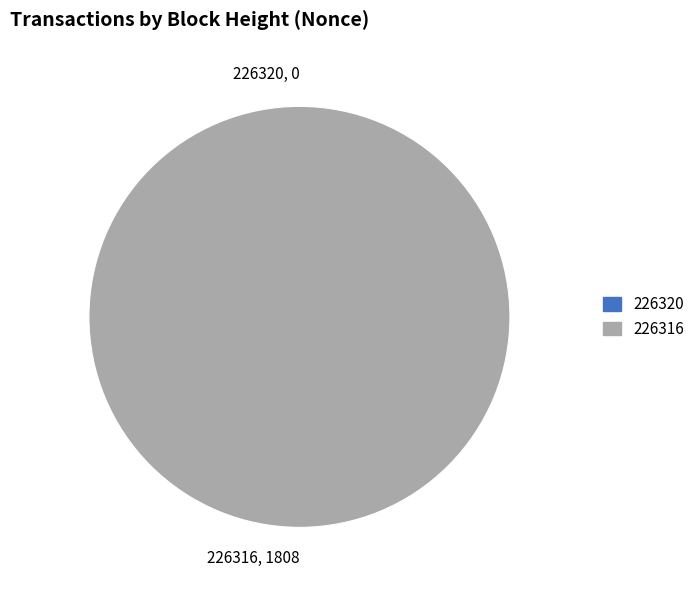

Which slice is the smallest?

226320